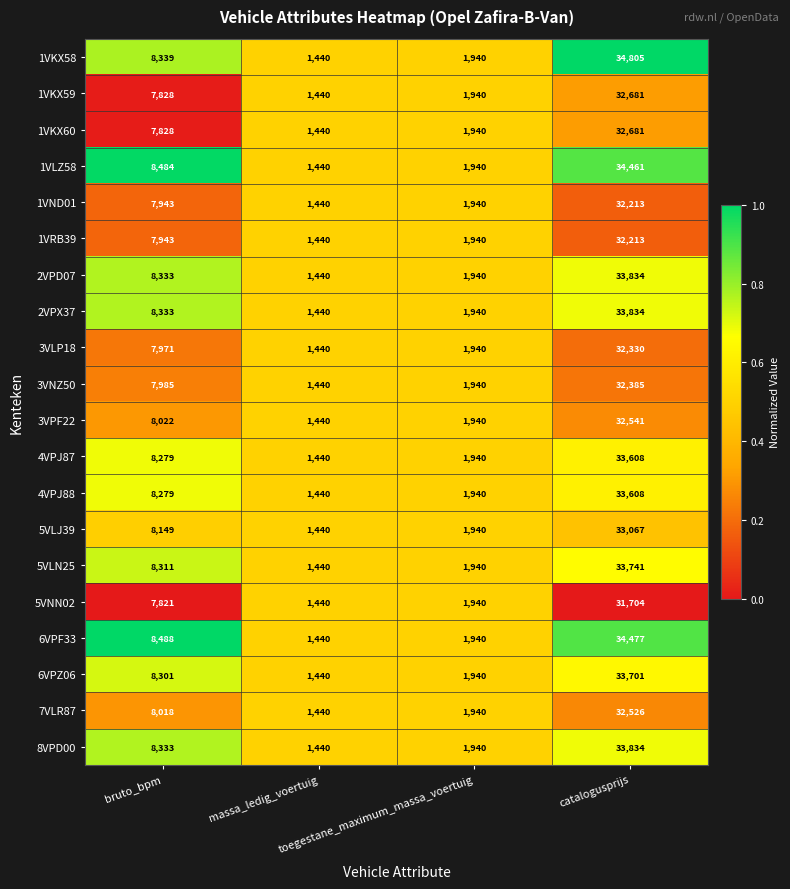

What is the difference between the second highest and minimum values in the 5VNN02 series?

6381